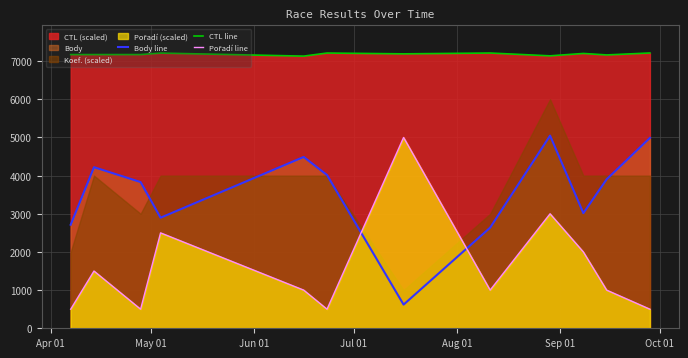

In Pořadí line, how many points are lower than both neighbors (excluding endpoints)?

3